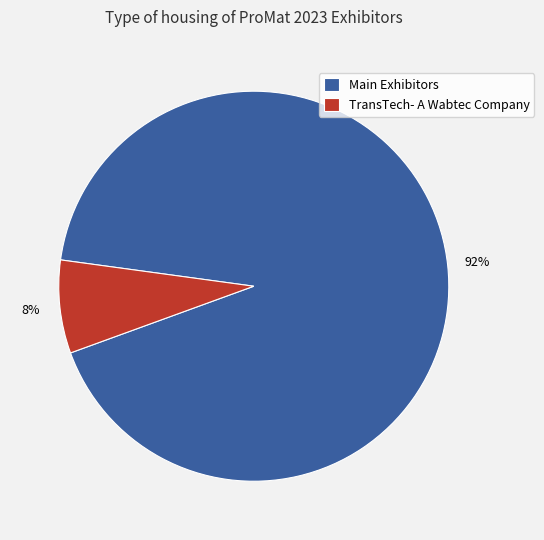

To the nearest percent, what is the average slice percentage?

50%